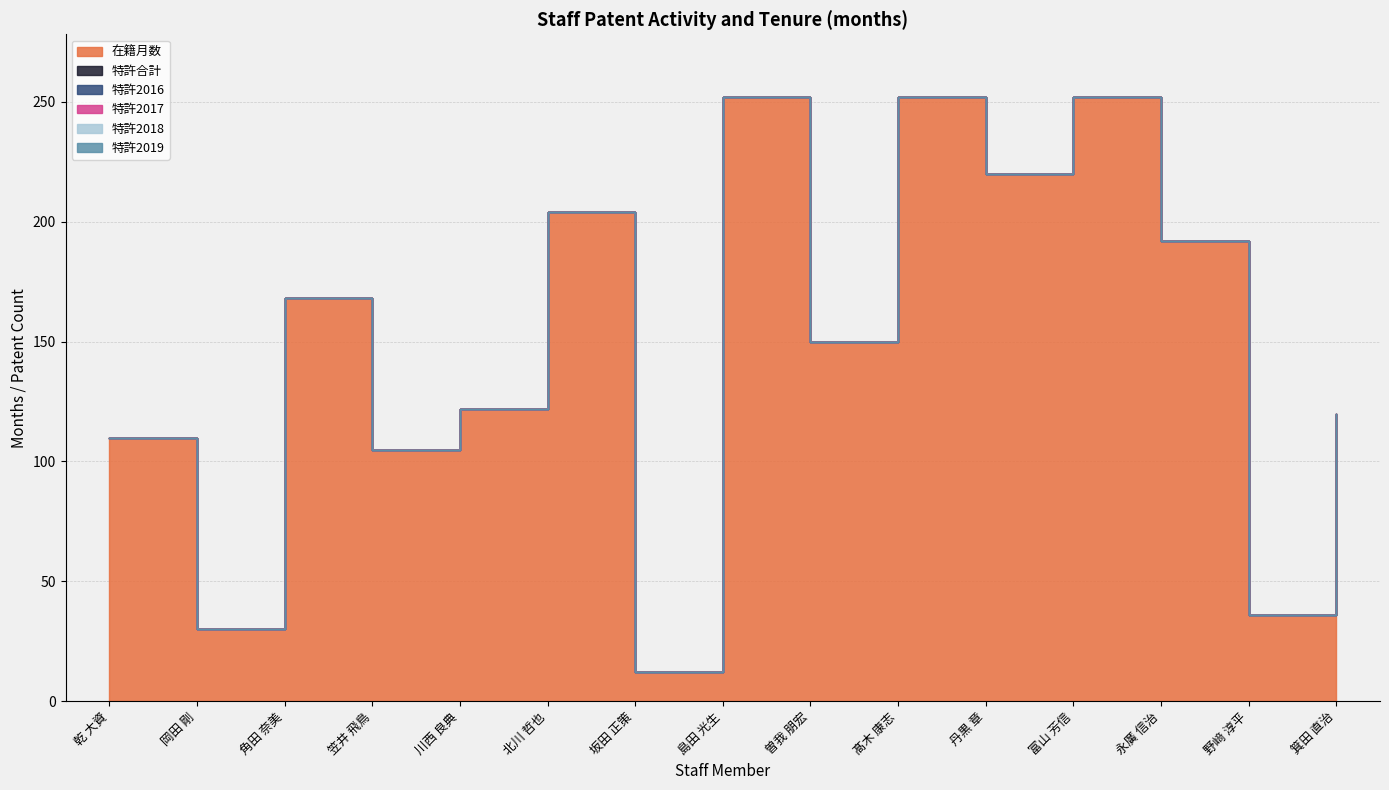

Between 曽我 朋宏 and 髙木 康志, which series saw the biggest shift?

在籍月数